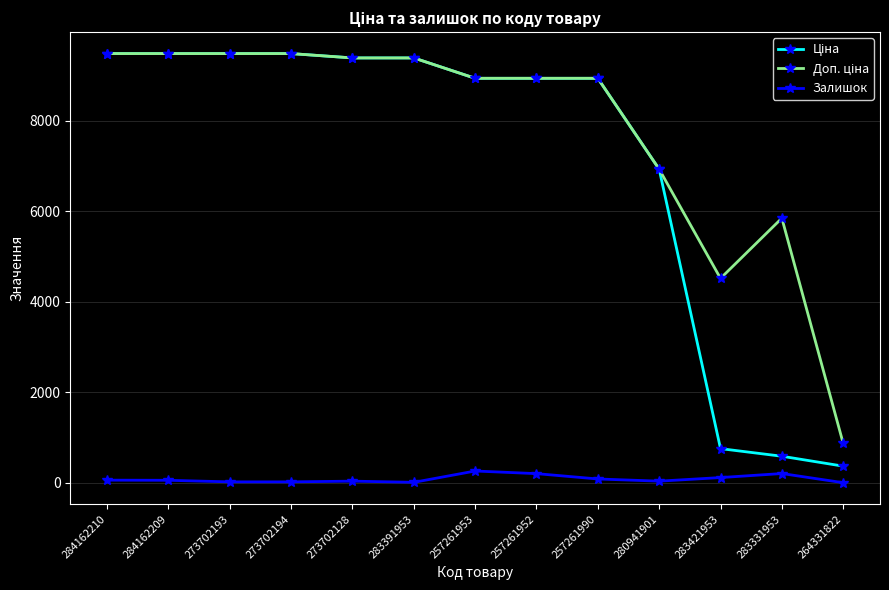

What is the difference between the maximum and second lowest values in the Залишок series?

250.0